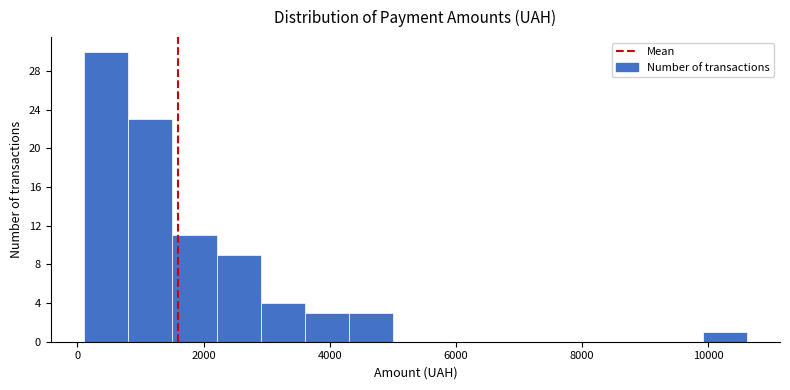

Around what value on the x-axis is the tallest bar? Give the approximate position of its centre, as read against the axis.

400